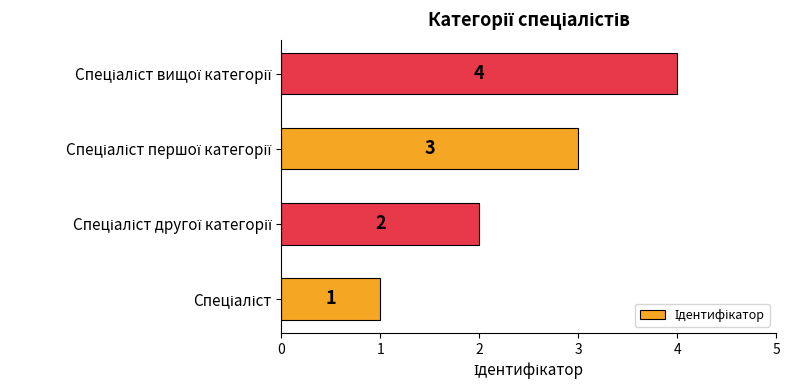

What is the difference between the maximum and minimum values?

3